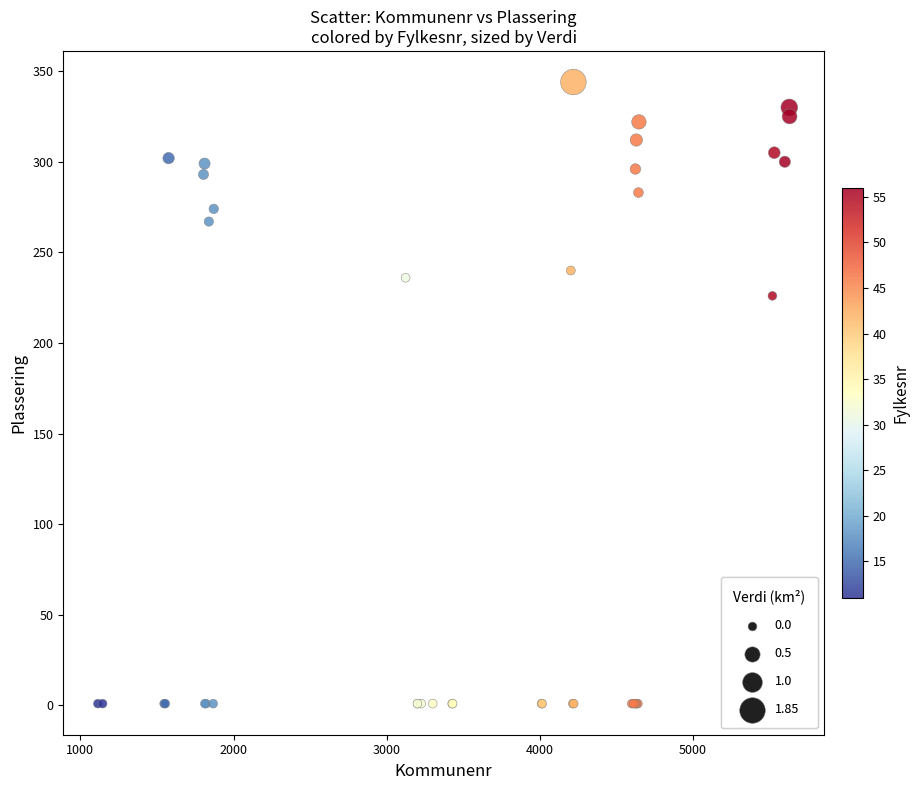

What Y value in the scatter plot is closest to 172?

226